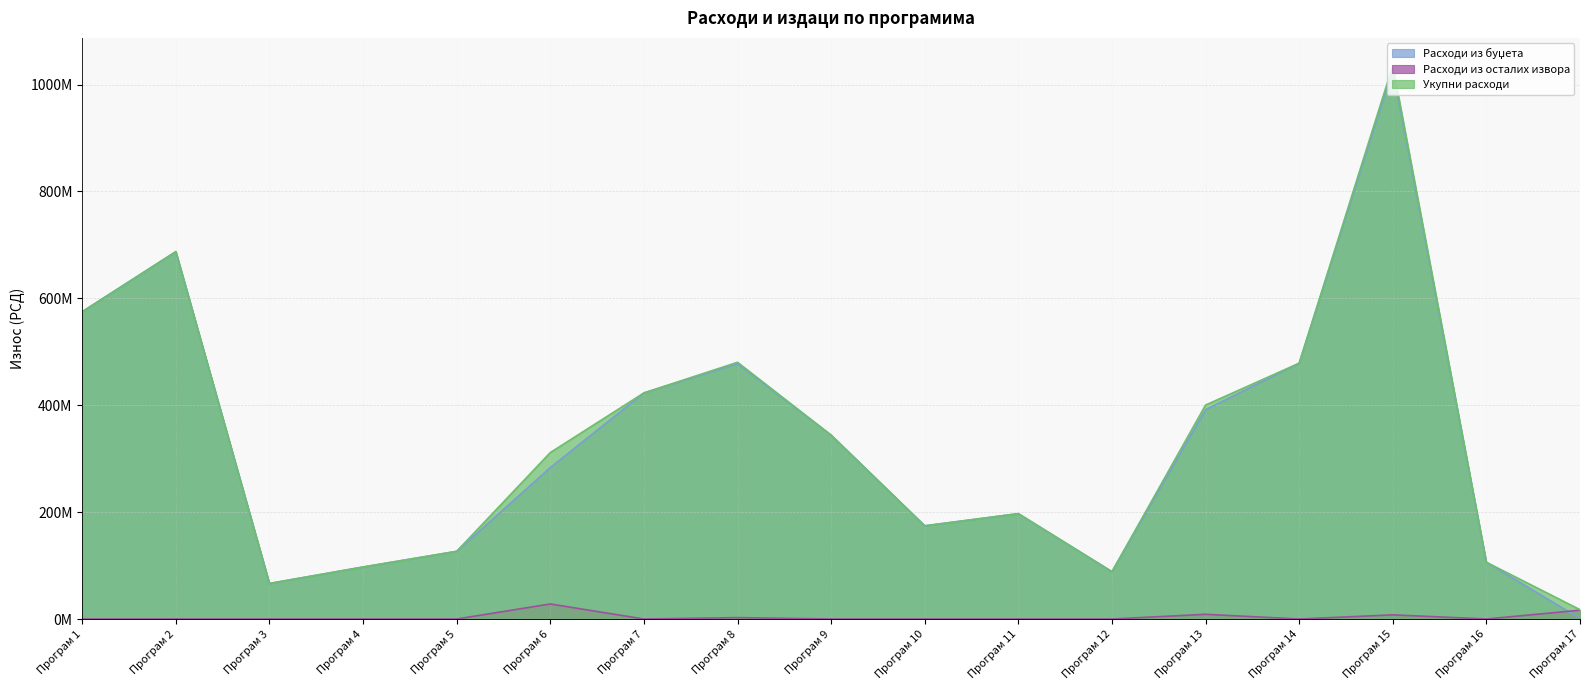

True or false: Расходи из осталих извора has a value of 1333717.8 at Програм 8.

False